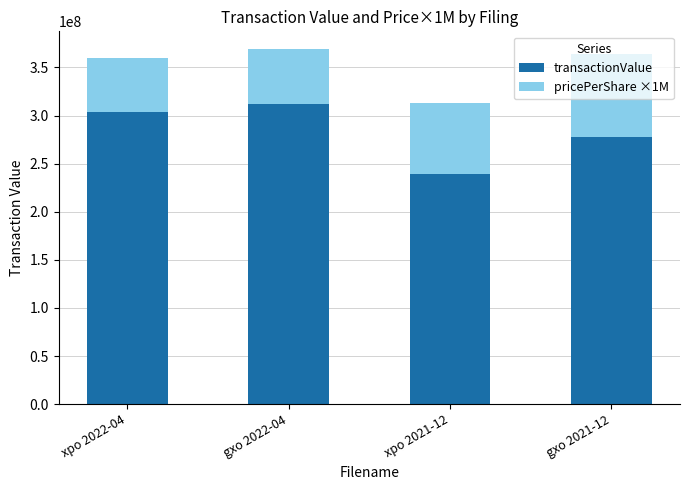

The value of transactionValue at gxo 2021-12 is 277992000. True or false?

True